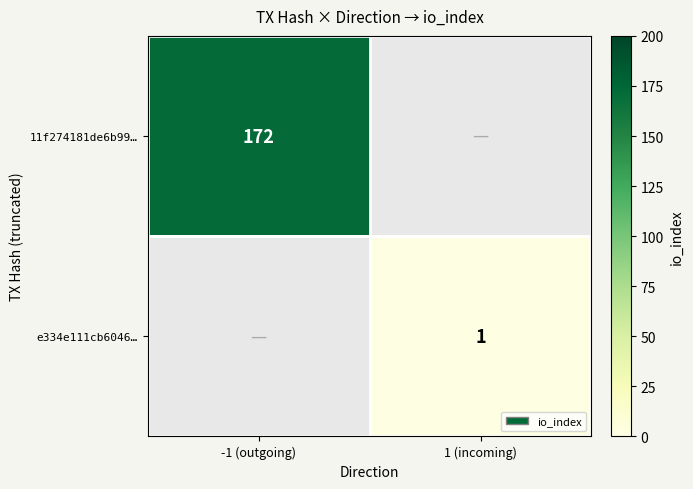

The 11f274181de6b99… series shows 172 at -1 (outgoing). True or false?

True